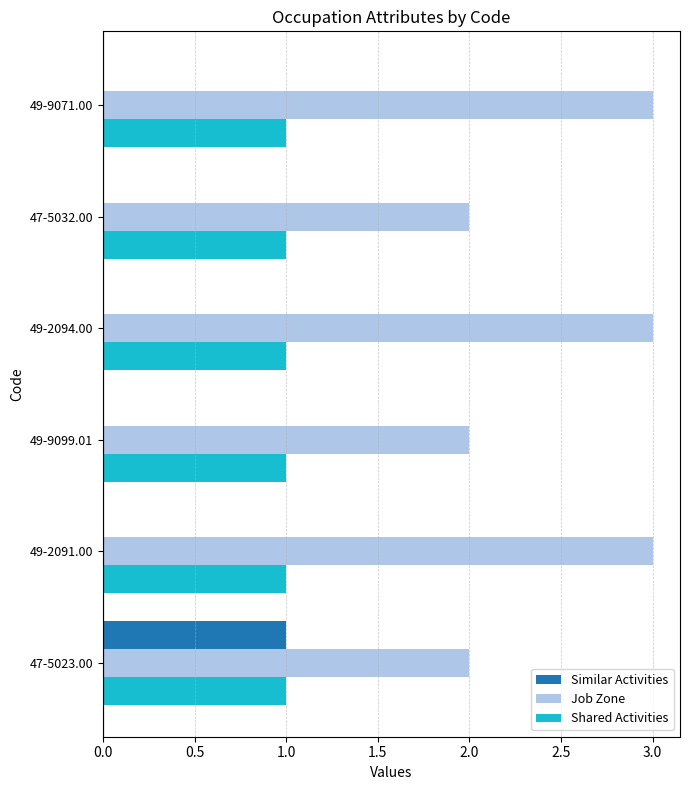

What is the sum of all Job Zone values?

15